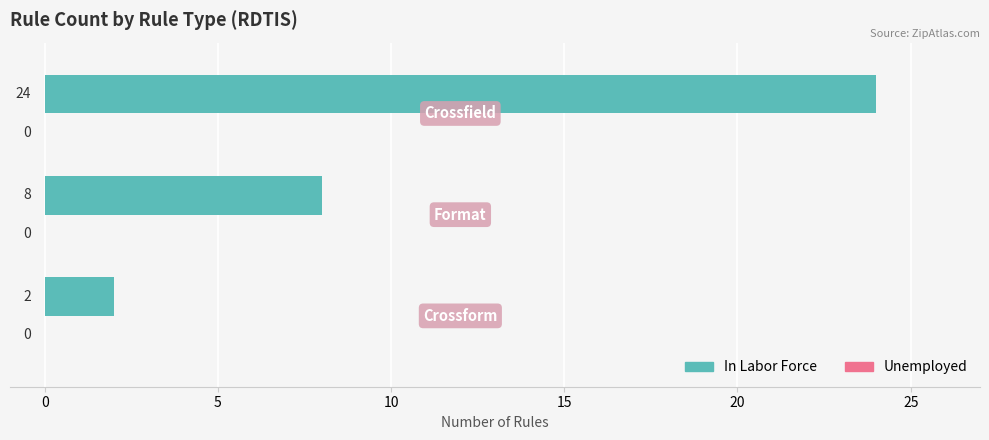

What is the difference between the maximum and minimum values?

22